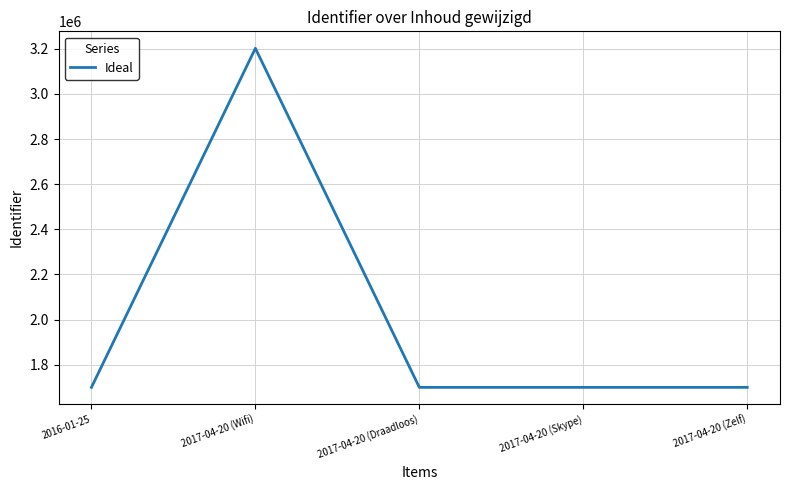

How many series are shown in this chart?

1